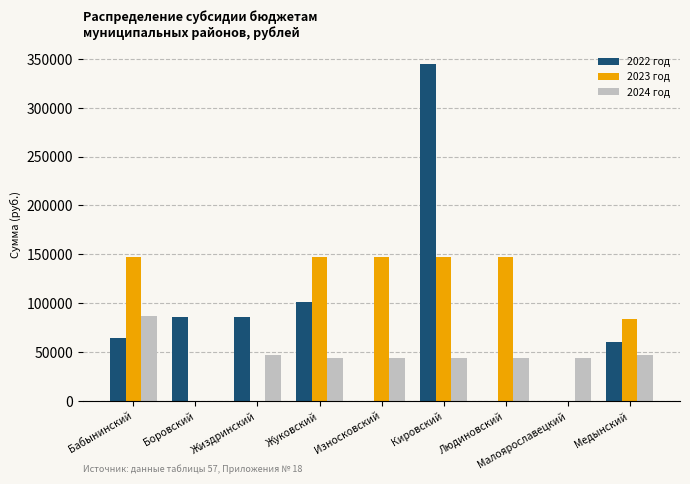

Is it true that 2024 год equals 29484.4 at Жуковский?

False